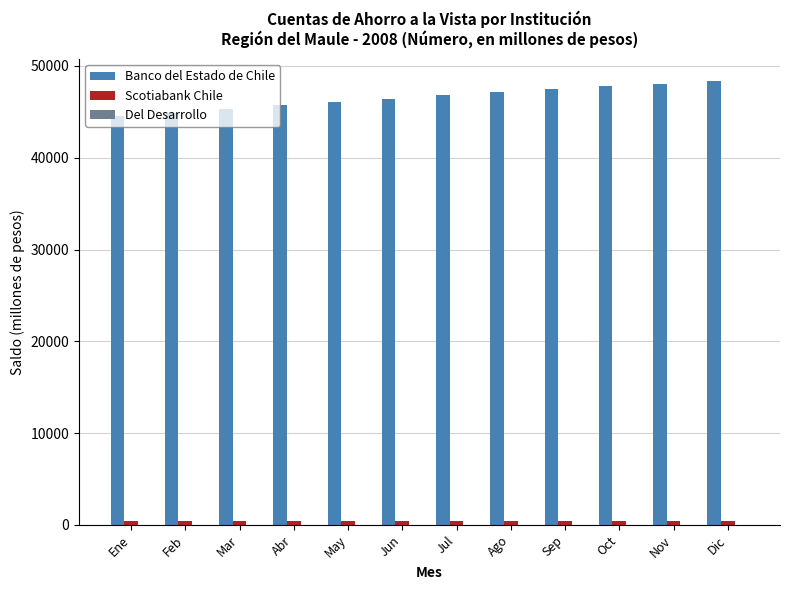

What value does the Banco del Estado de Chile series have at Nov, to the nearest 100?

48100